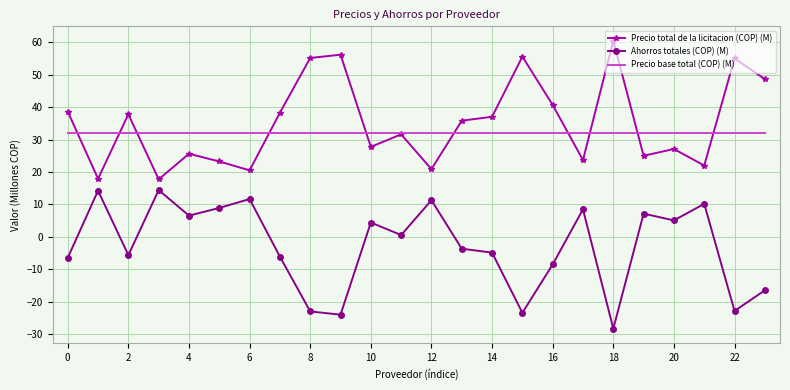

True or false: Precio base total (COP) (M) and Ahorros totales (COP) (M) intersect in this chart.

False